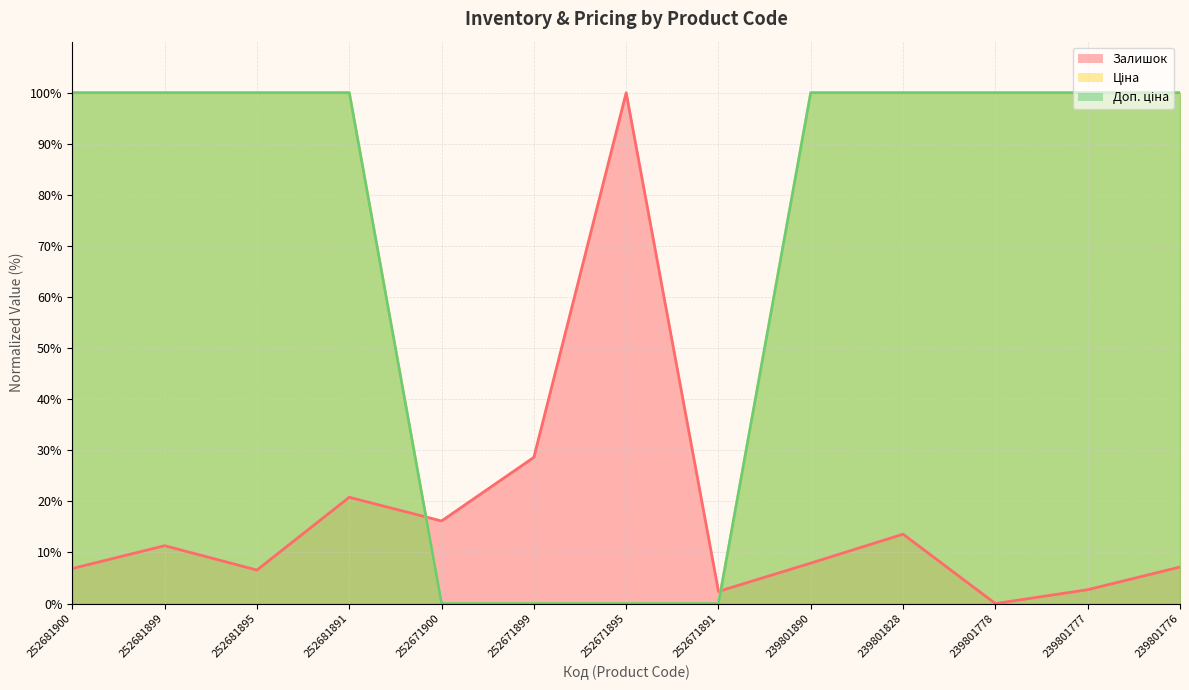

How many lines are shown in the chart?

3